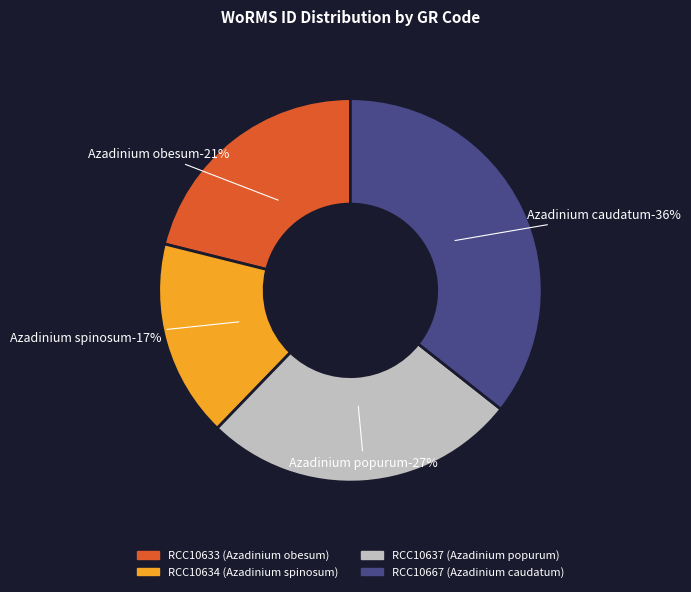

Rank the categories by value from highest to lowest.

RCC10667, RCC10637, RCC10633, RCC10634